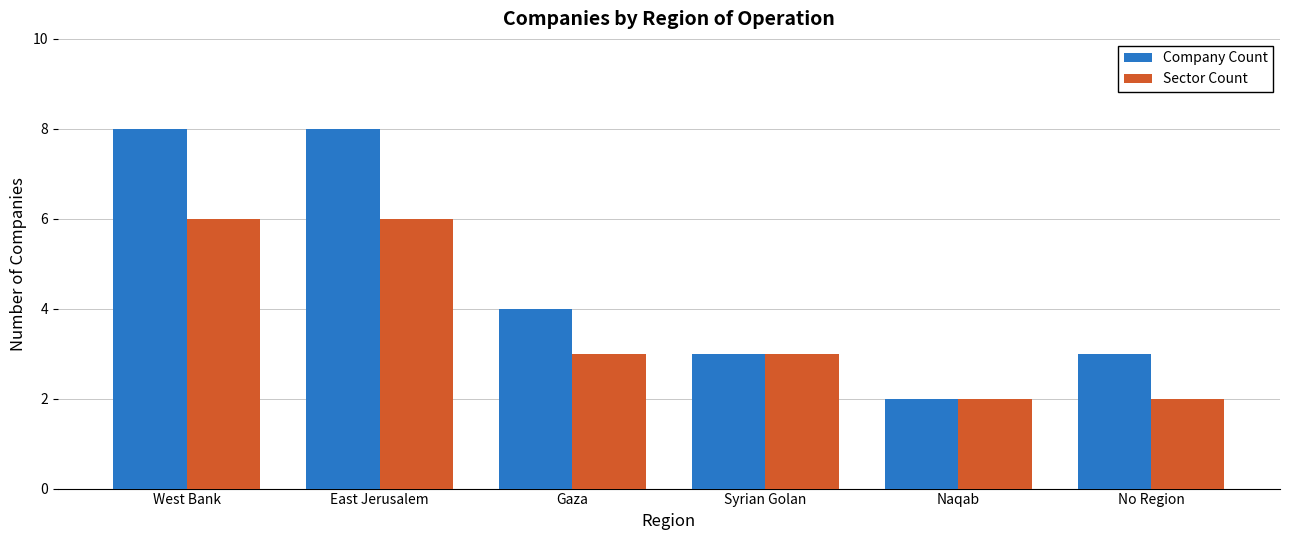

The Company Count series shows 8 at East Jerusalem. True or false?

True